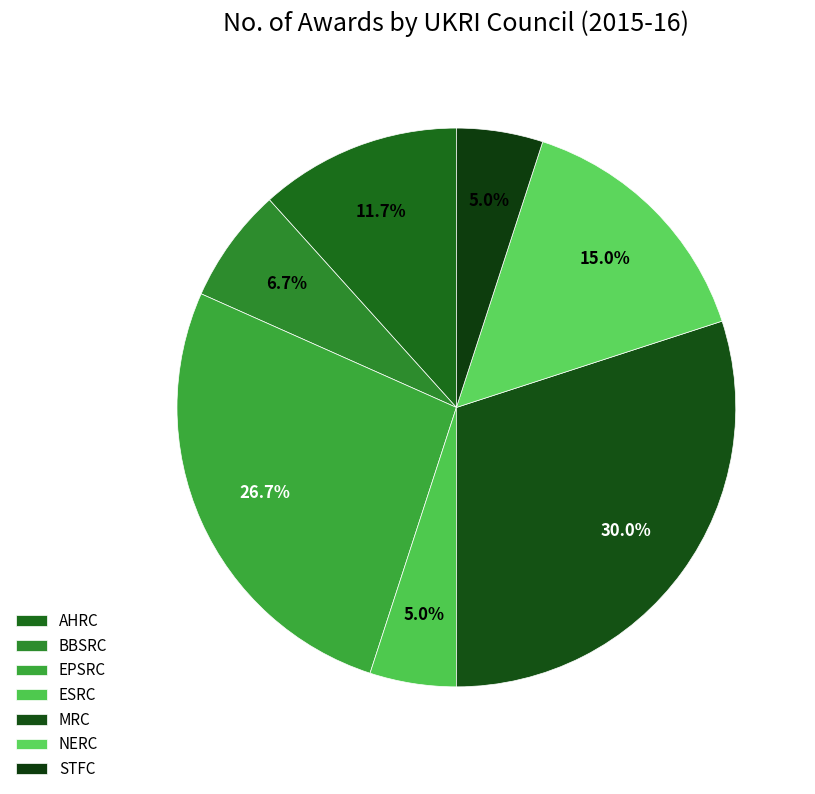

The MRC slice represents 45% of the pie. True or false?

False